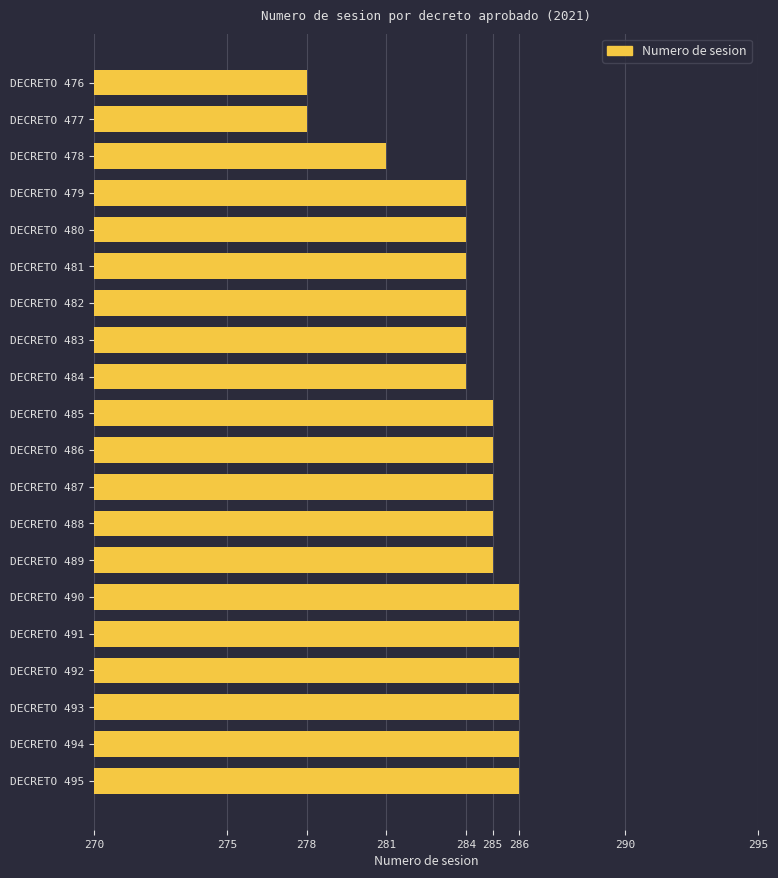

What is the difference between the maximum and minimum values?

8